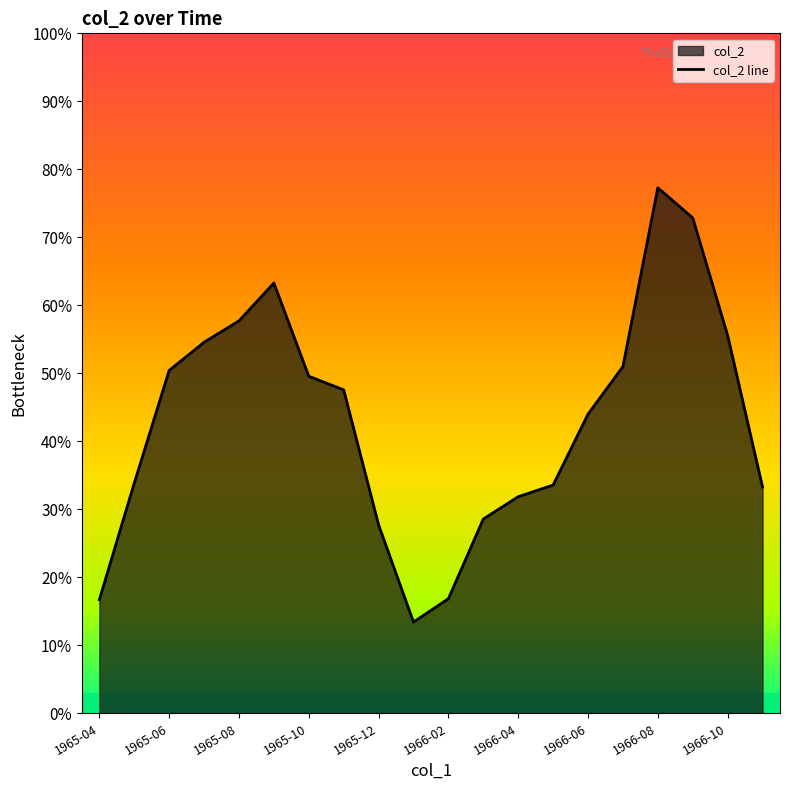

Does the chart display data point markers on the line(s)?

No